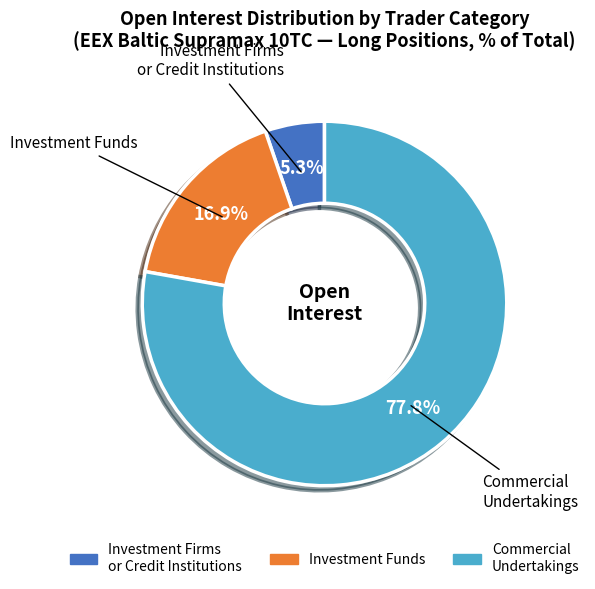

Is there a majority slice in this chart?

Yes